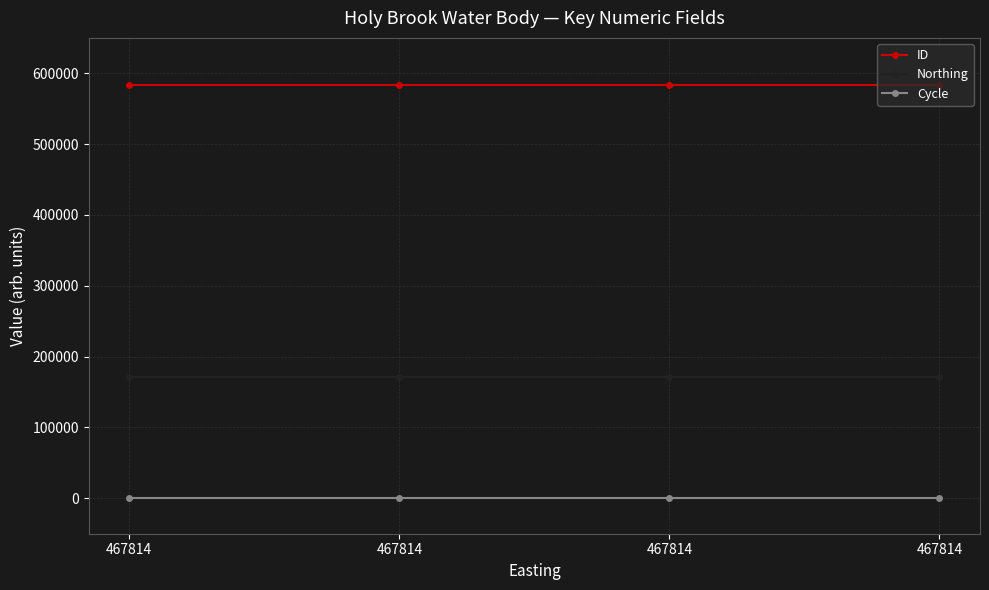

What is the average value of the Cycle series?

3